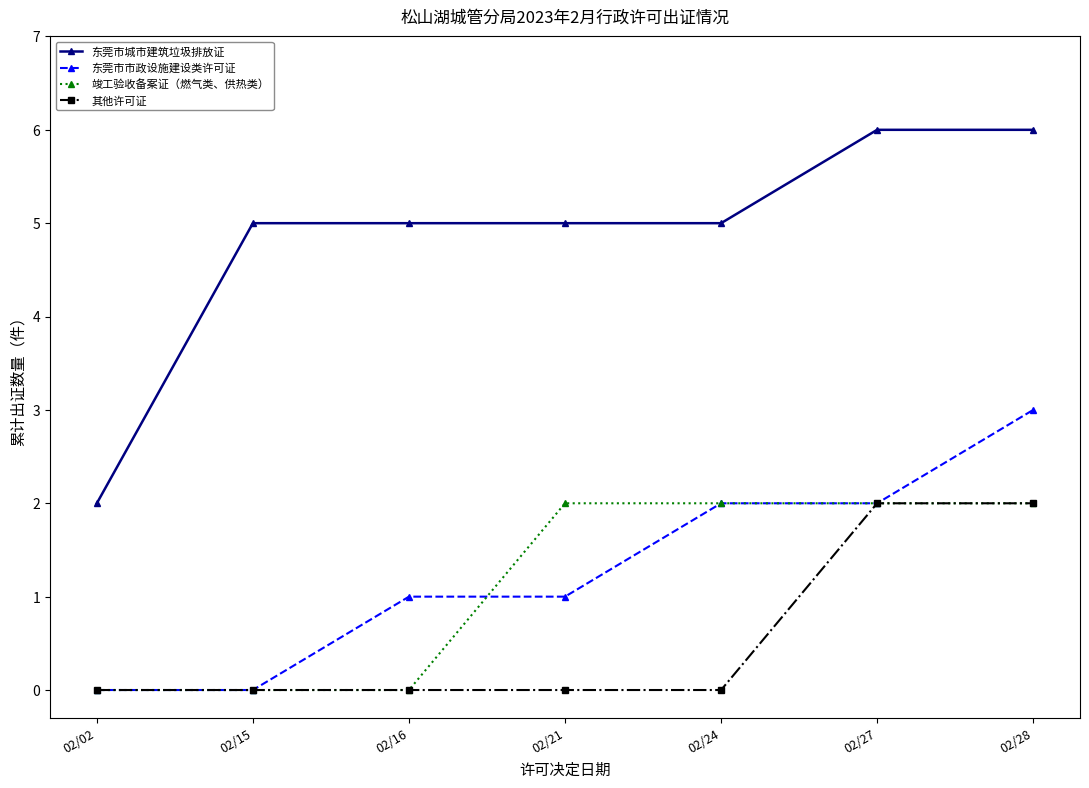

True or false: 东莞市城市建筑垃圾排放证 and 竣工验收备案证（燃气类、供热类） cross at least once.

False